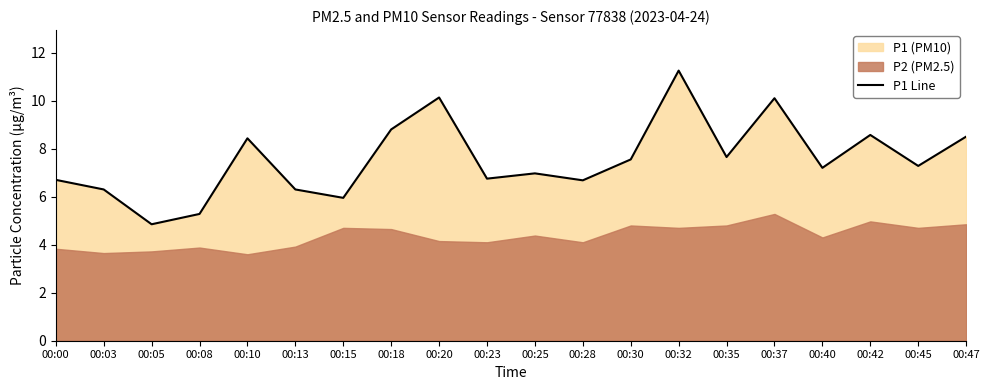

What is the value of the 16th point from the left?

10.1